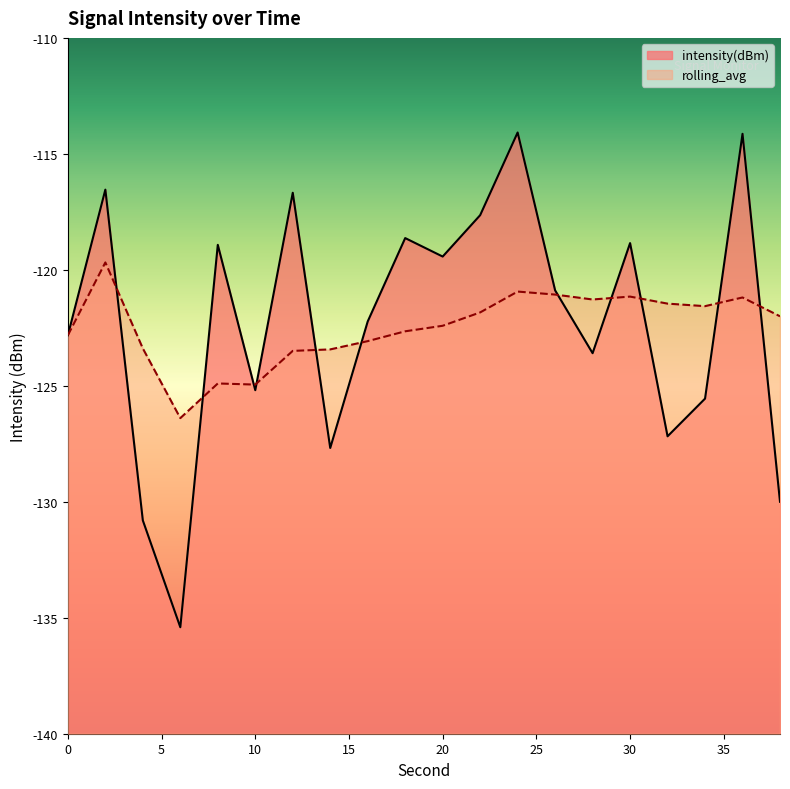

What is the spread (max minus min) of values at 8?

6.0